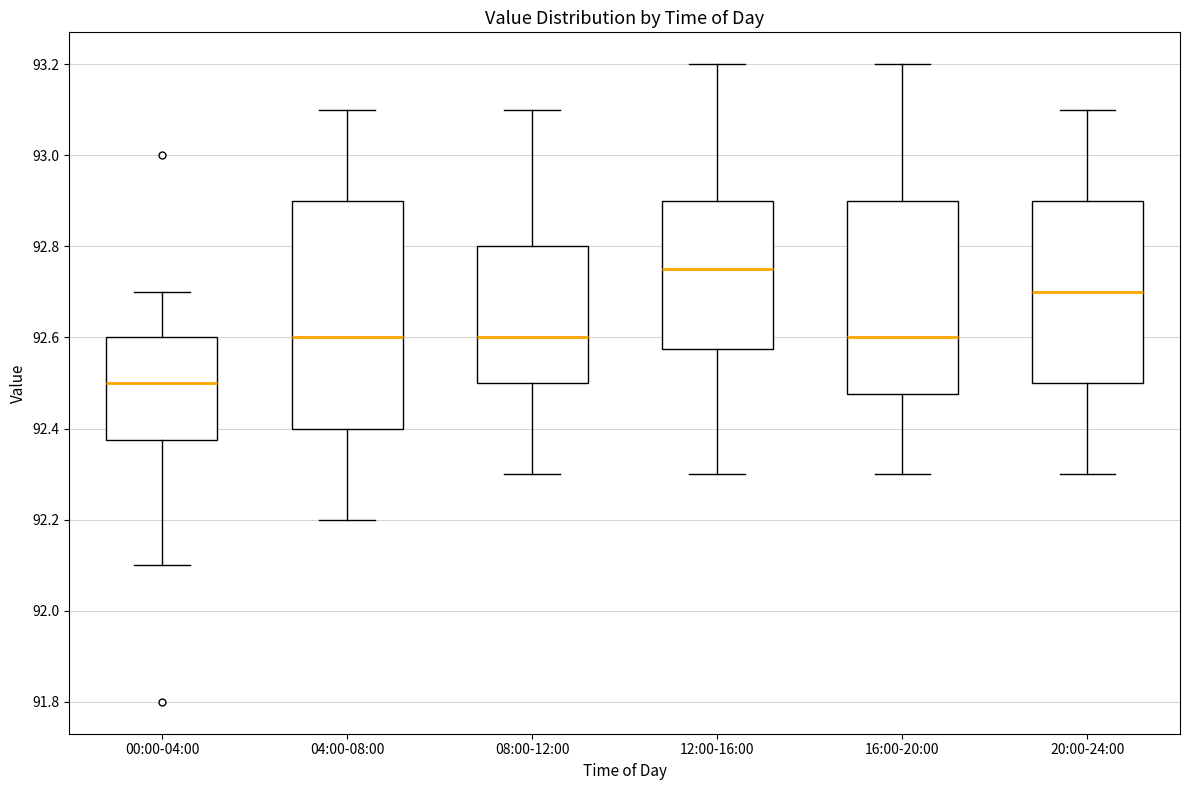

Reading left to right, read every box against the y-axis: the position of its median line, the range the box covers, and the ends of its whiskers. The values are not printed on the chart, so give them approximately, as read against the axis.

00:00-04:00: median 92.50, box 92.38 to 92.60, whiskers 92.10 to 92.70
04:00-08:00: median 92.60, box 92.40 to 92.90, whiskers 92.20 to 93.10
08:00-12:00: median 92.60, box 92.50 to 92.80, whiskers 92.30 to 93.10
12:00-16:00: median 92.76, box 92.58 to 92.90, whiskers 92.30 to 93.20
16:00-20:00: median 92.60, box 92.48 to 92.90, whiskers 92.30 to 93.20
20:00-24:00: median 92.70, box 92.50 to 92.90, whiskers 92.30 to 93.10